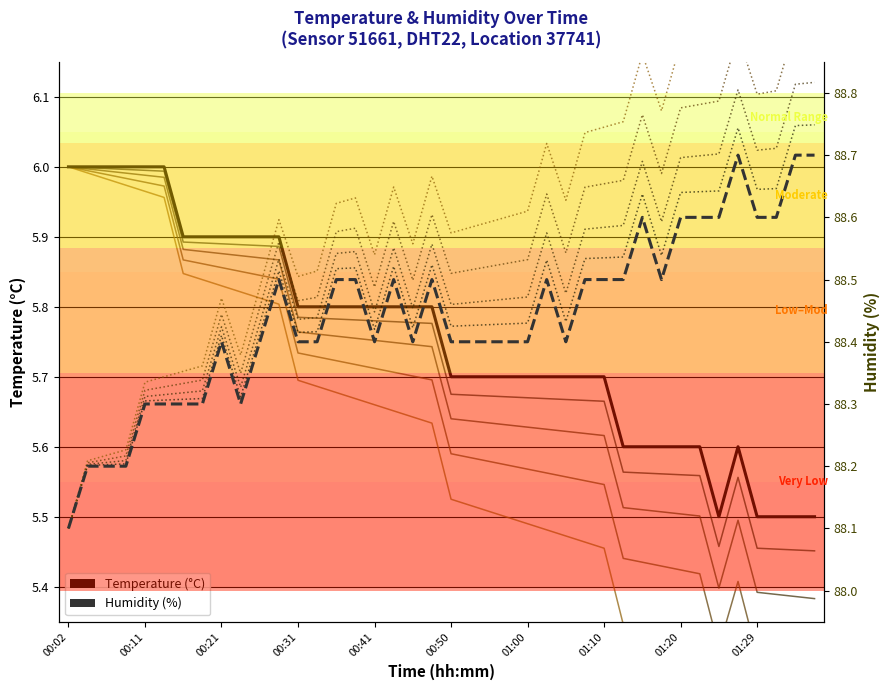

List the series in order of their peak value, highest first.

humidity, temperature